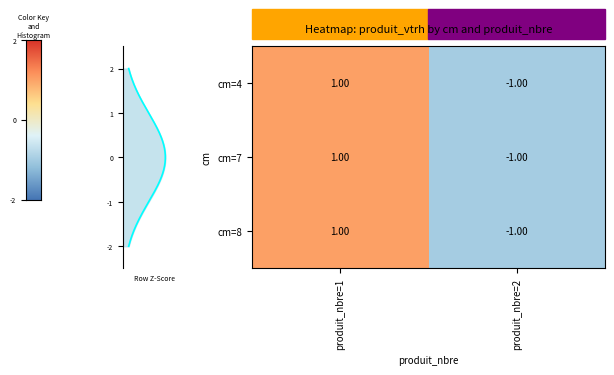

What is the total value across all series at produit_nbre=1?

3